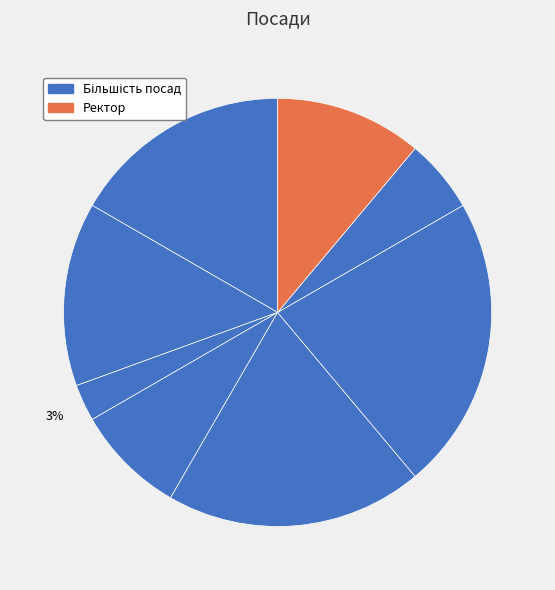

How many slices are in this pie chart?

8